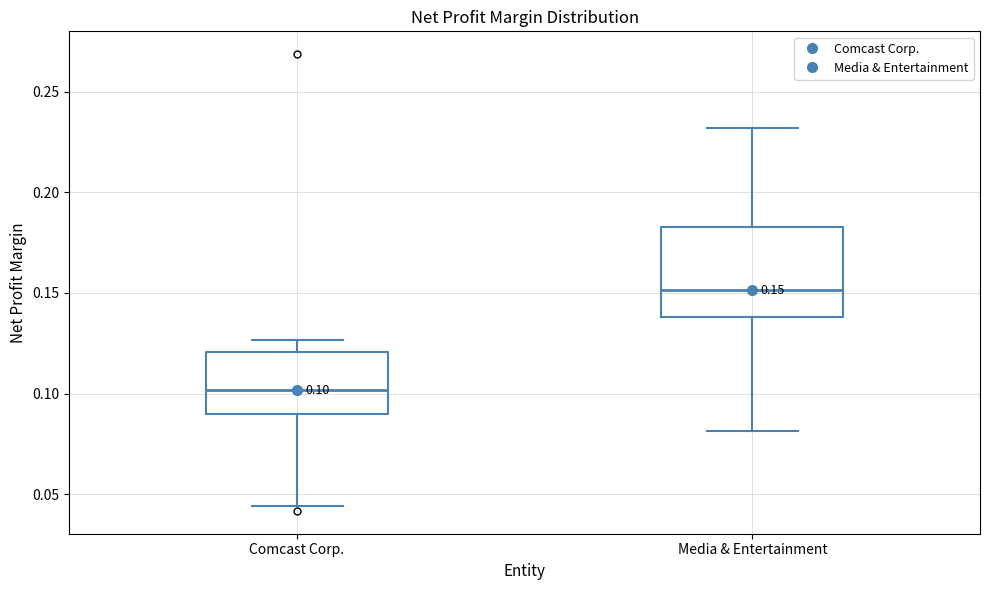

Which box is the tallest, from its lower edge to its upper edge?

Media & Entertainment